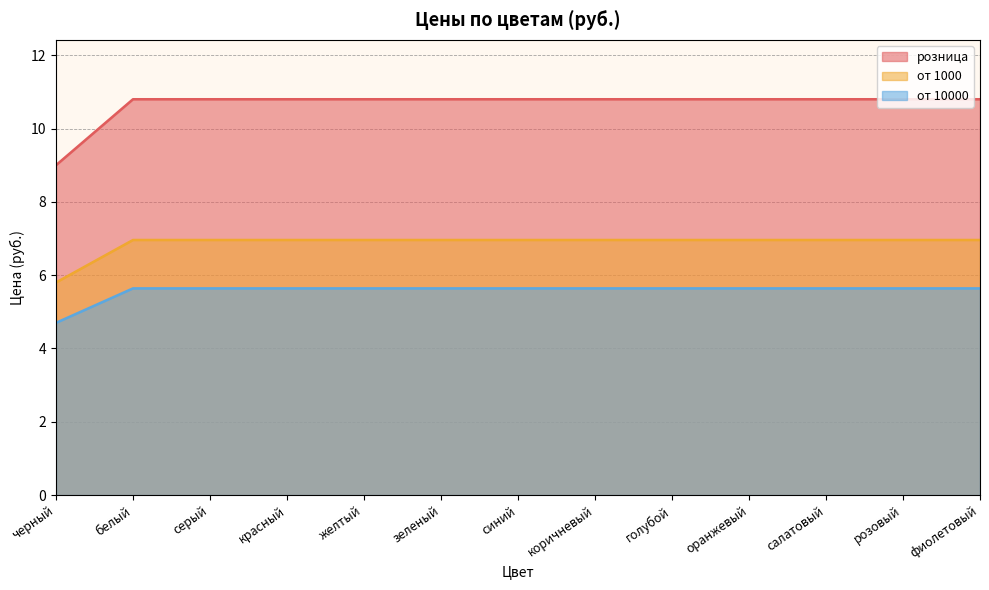

What are all the series names shown in the legend?

розница, от 1000, от 10000